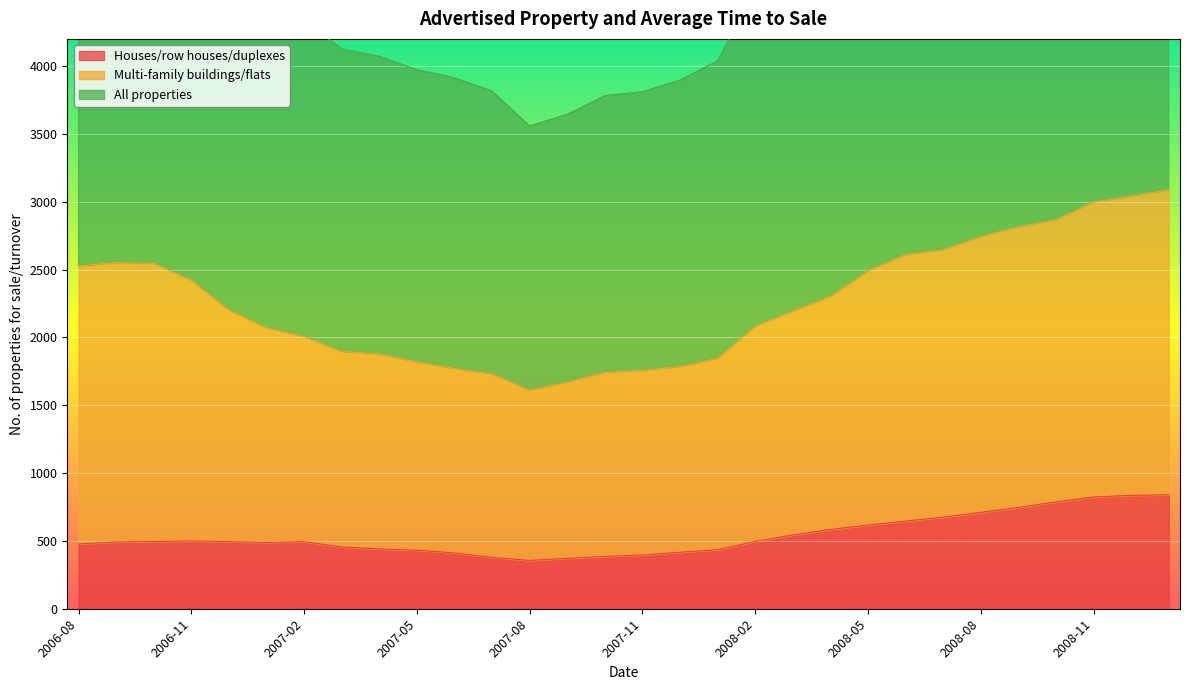

True or false: All properties has a value of 4339.8 at 2007-02.

True